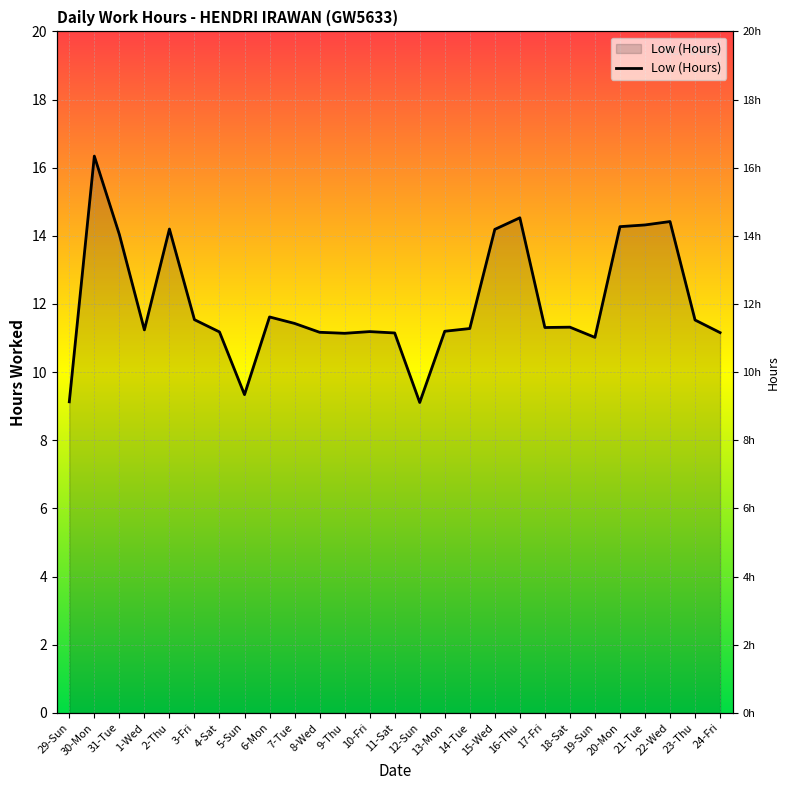

How many categories are shown in the chart?

27